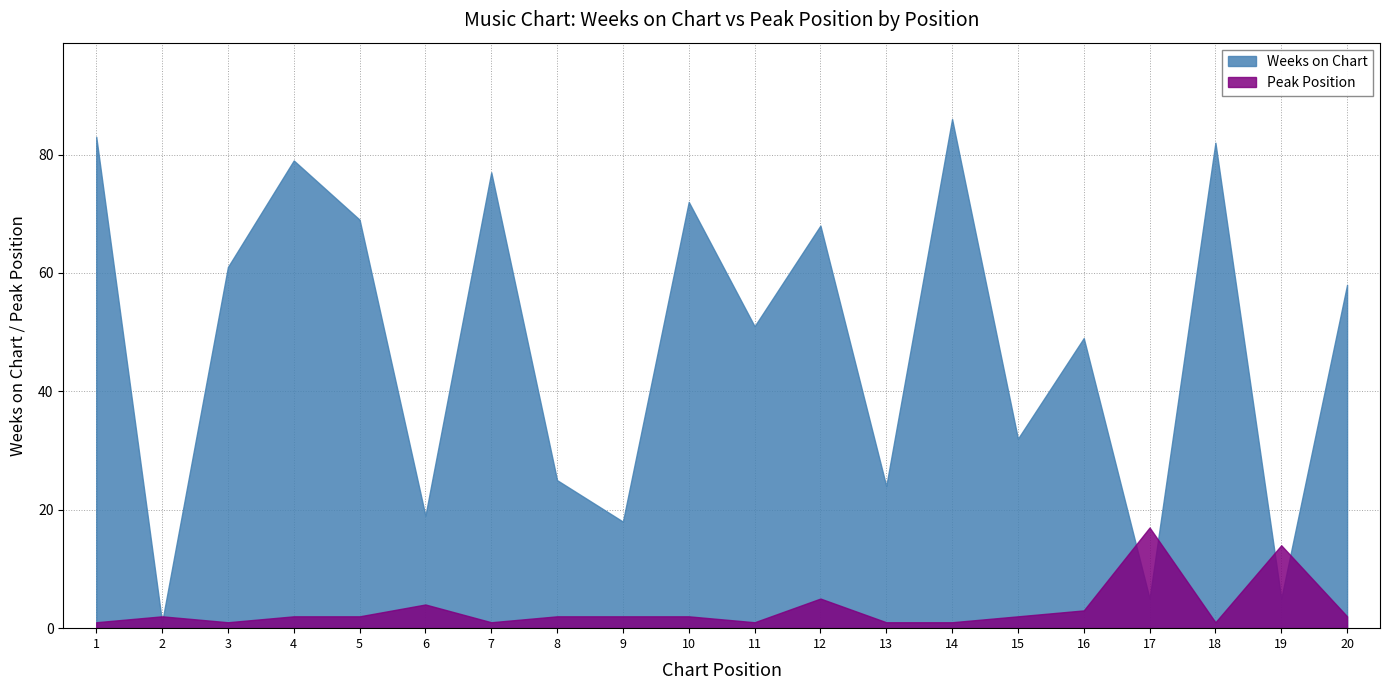

List the labels in order of Weeks on Chart value, largest first.

14, 1, 18, 4, 7, 10, 5, 12, 3, 20, 11, 16, 15, 8, 13, 6, 9, 17, 19, 2